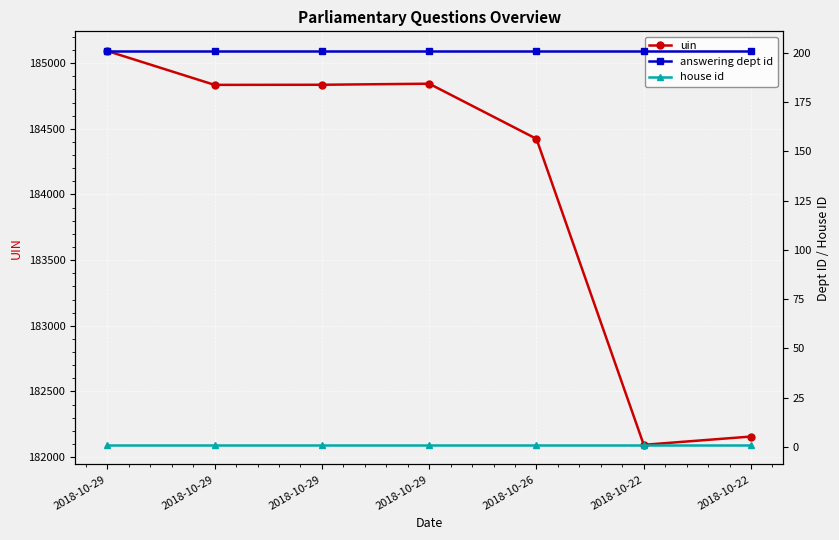

What are all the series names shown in the legend?

uin, answering dept id, house id